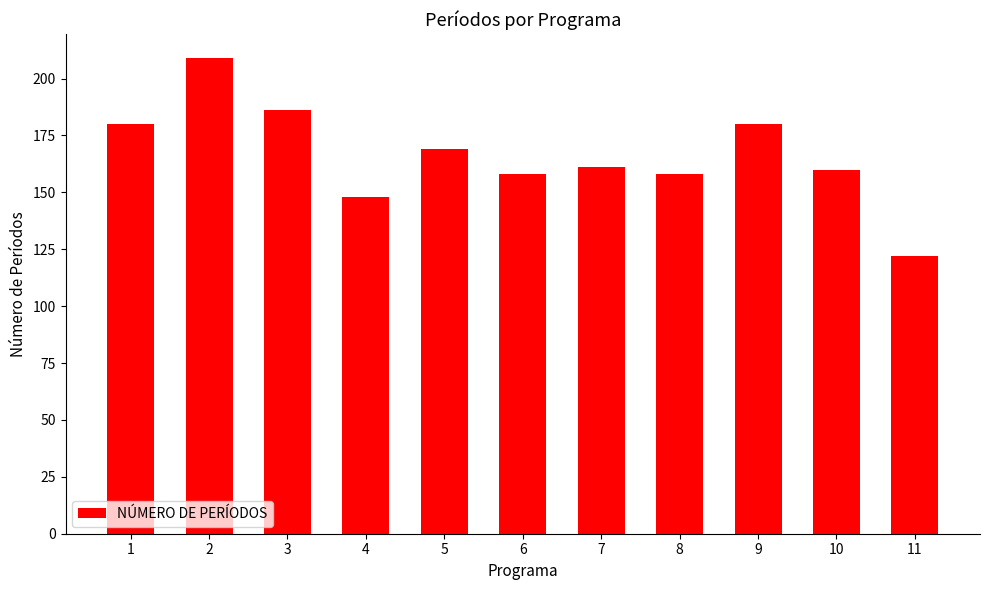

What is the value of the 10th bar from the left?

160